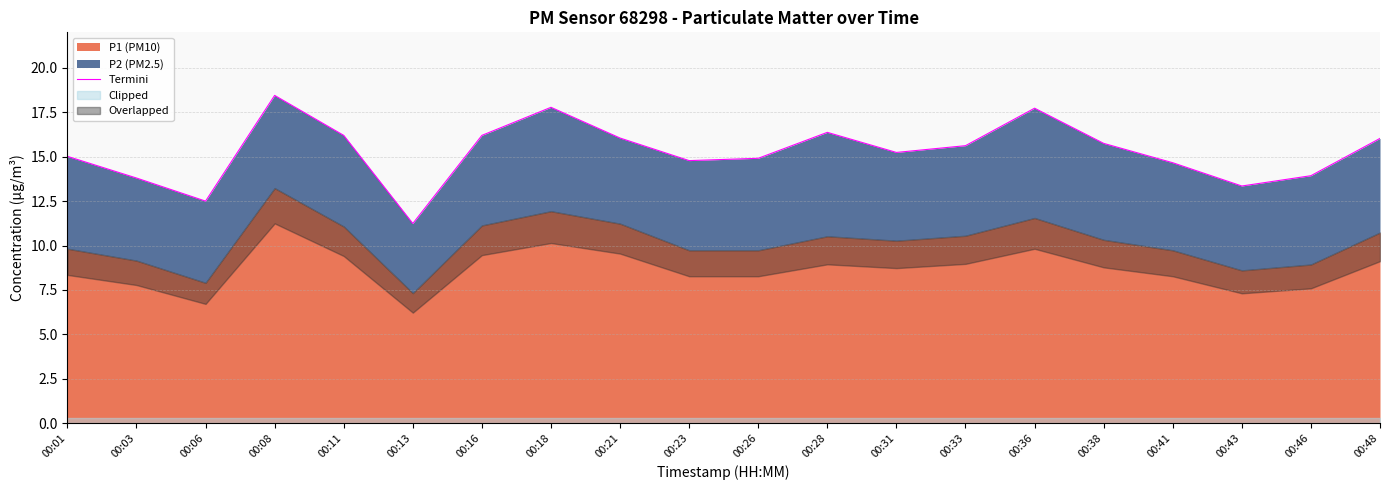

What is the value of the 4th point from the left?

18.4